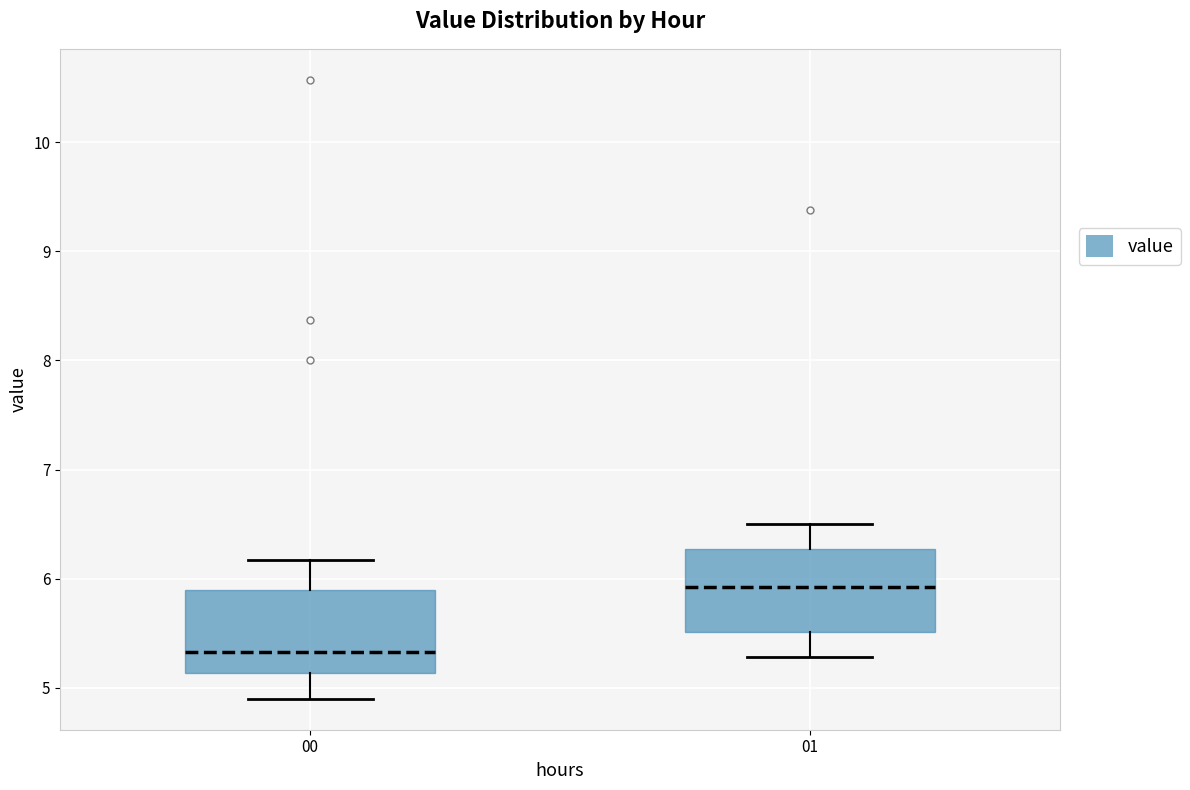

Reading left to right, transcribe this box plot: for each box, give where its median line is, the range the box spans, and where its two whiskers end, as read against the y-axis. The values are not printed on the chart, so give them approximately, as read against the axis.

00: median 5.3, box 5.1 to 5.9, whiskers 4.9 to 6.2
01: median 5.9, box 5.5 to 6.3, whiskers 5.3 to 6.5